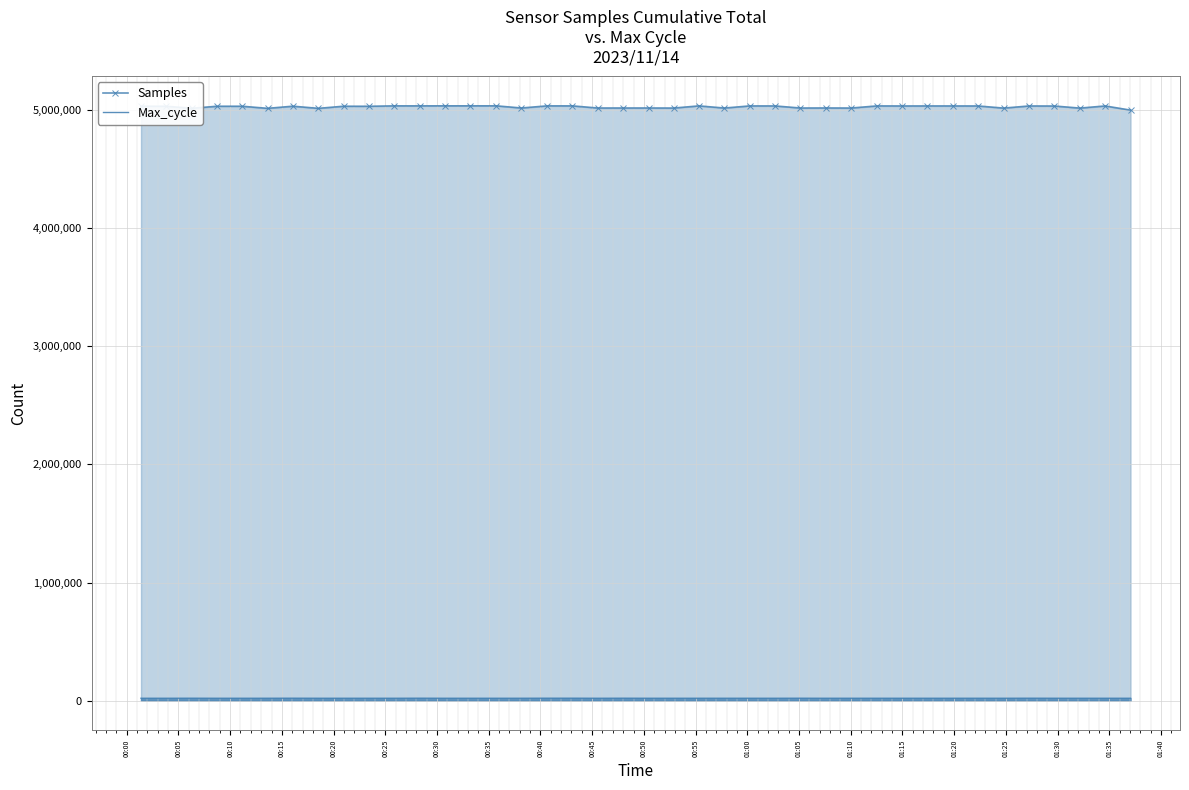

Which series has the largest range (max minus min)?

Samples